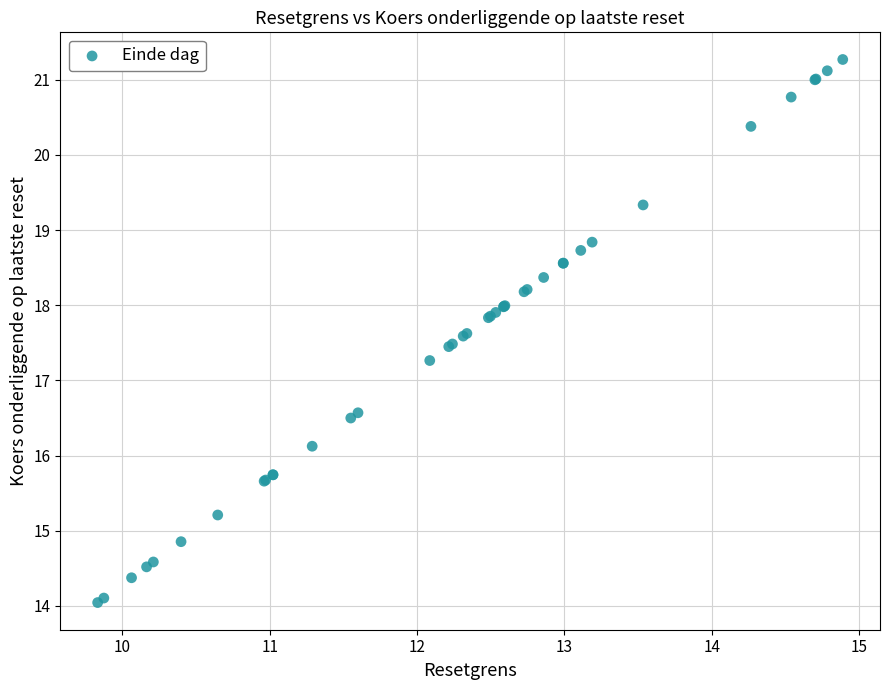

What Y value in the scatter plot is closest to 17?

17.3